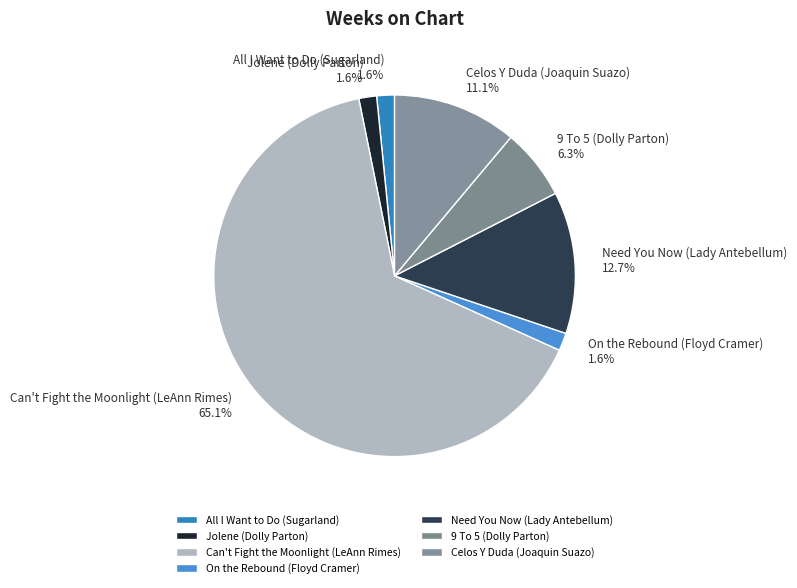

To the nearest percent, what is the difference between the All I Want to Do (Sugarland) and Need You Now (Lady Antebellum) slice percentages?

11%